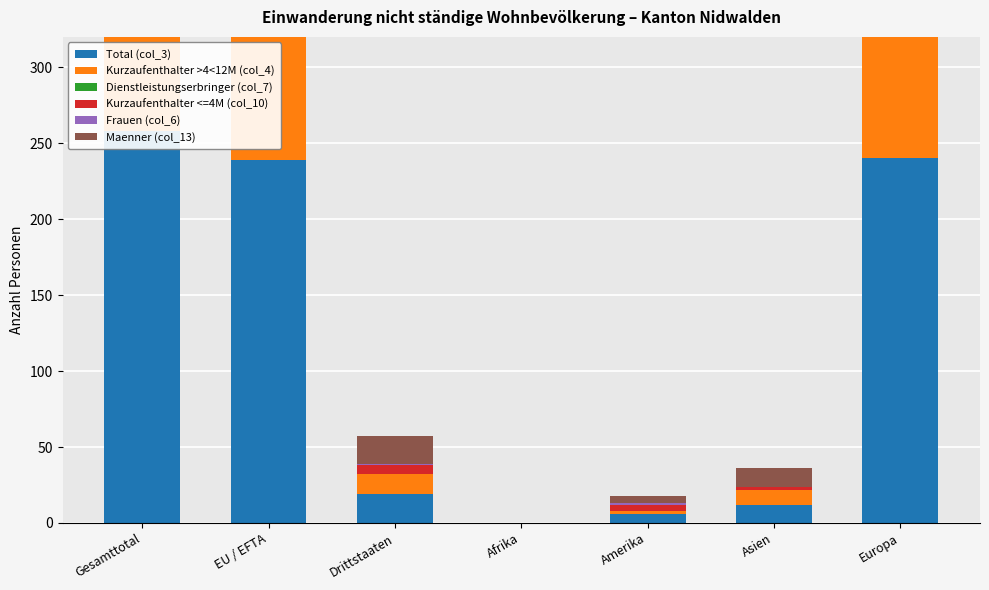

Which series has the largest range (max minus min)?

Total (col_3)